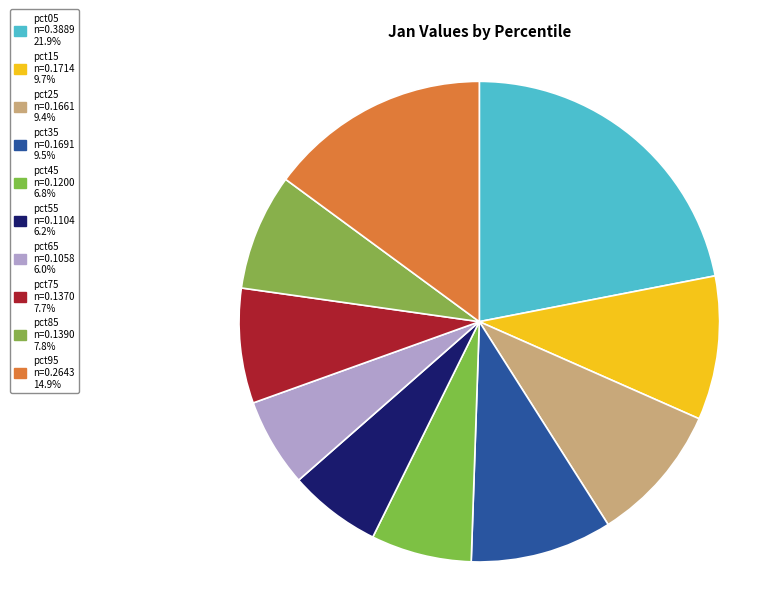

How many slices are in this pie chart?

10